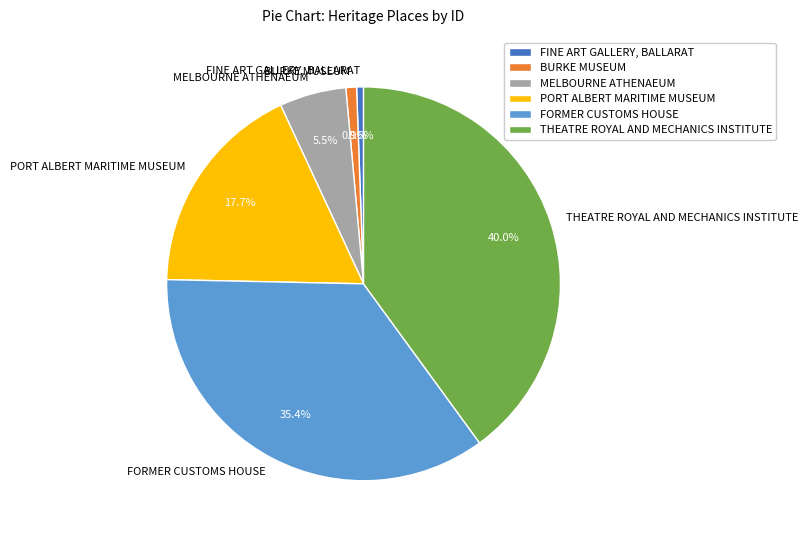

To the nearest percent, what is the average slice percentage?

17%